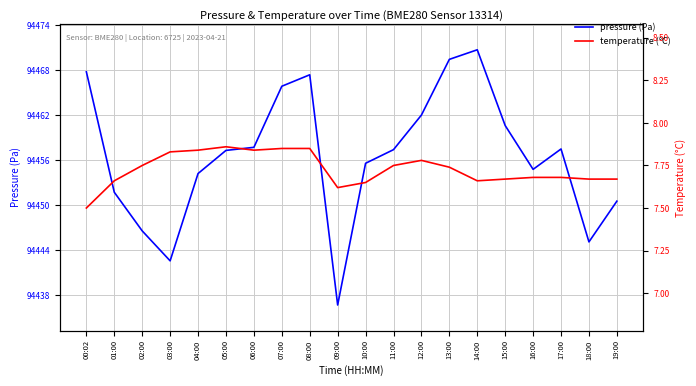

What is the smallest value displayed?

7.5